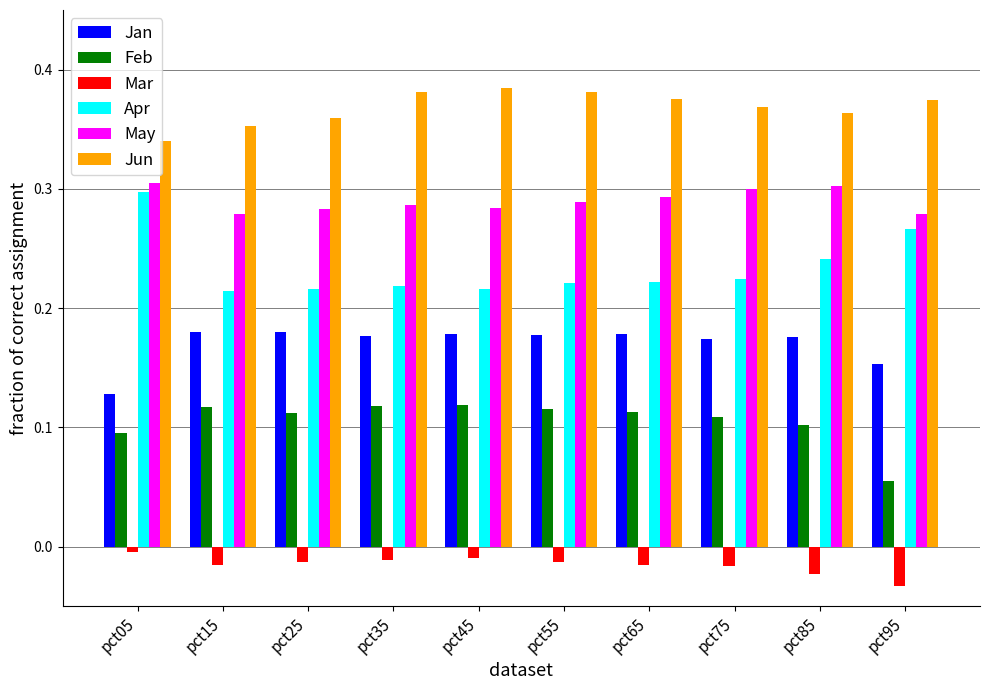

The value of Feb at pct45 is 0.1. True or false?

True